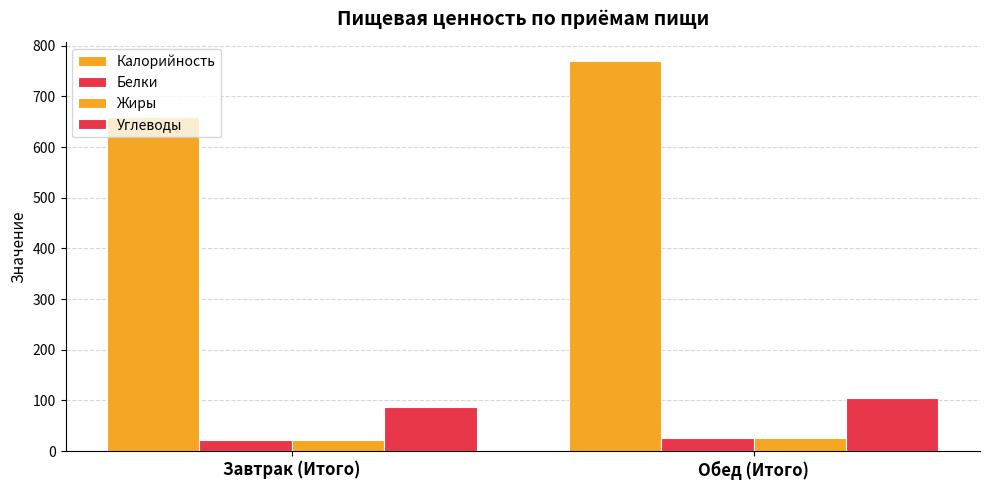

Does the chart contain stacked bars?

No